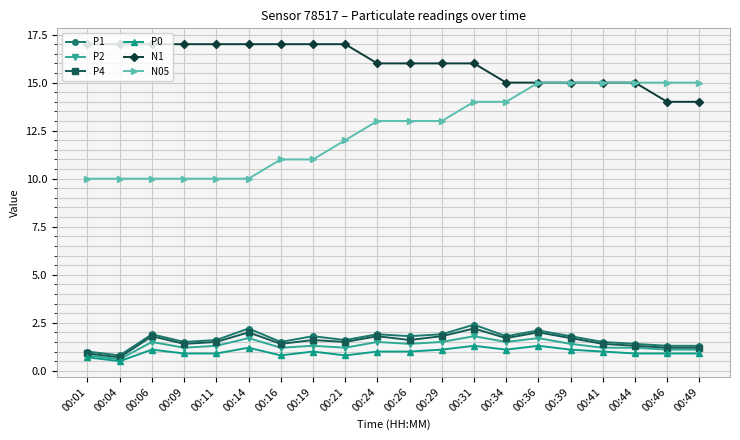

What is the approximate value of P0 at 00:24?

1.0